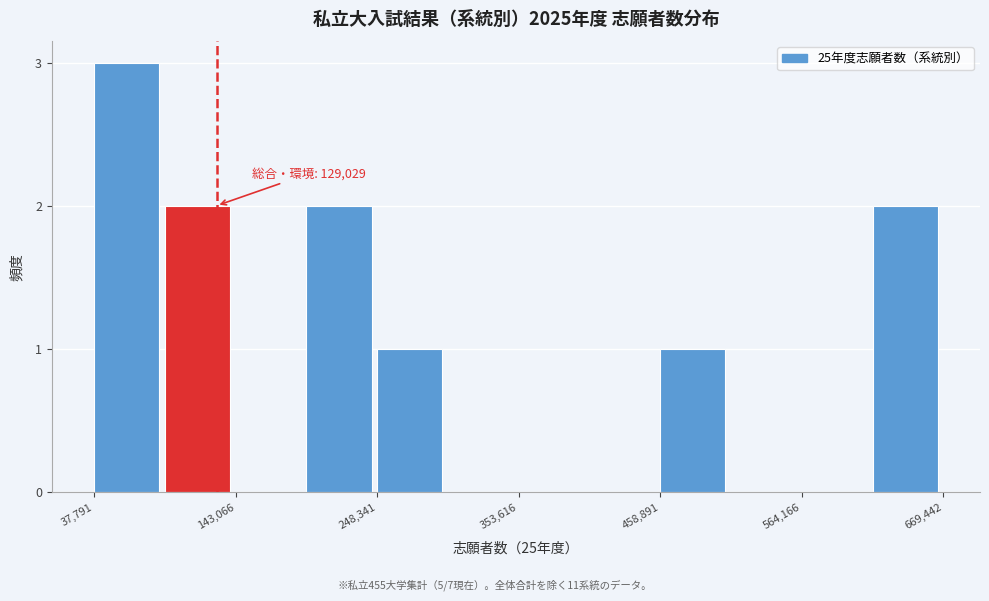

Around what value on the x-axis is the tallest bar? Give the approximate position of its centre, as read against the axis.

60000